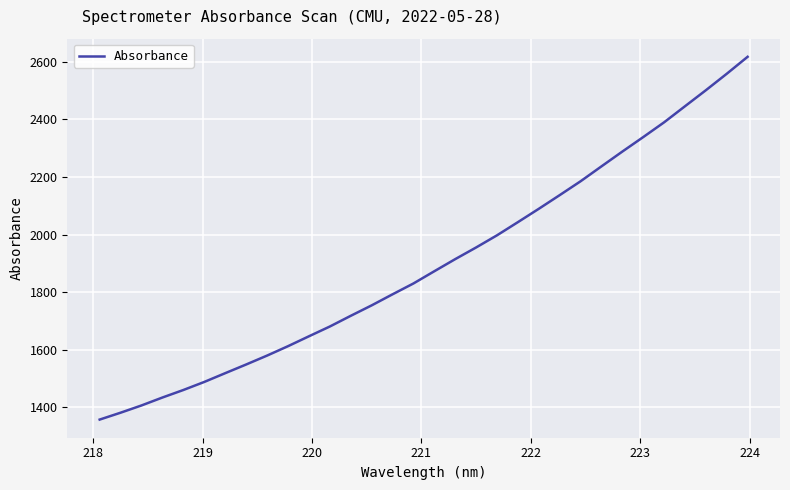

What is the difference between the maximum and minimum values?

1261.7